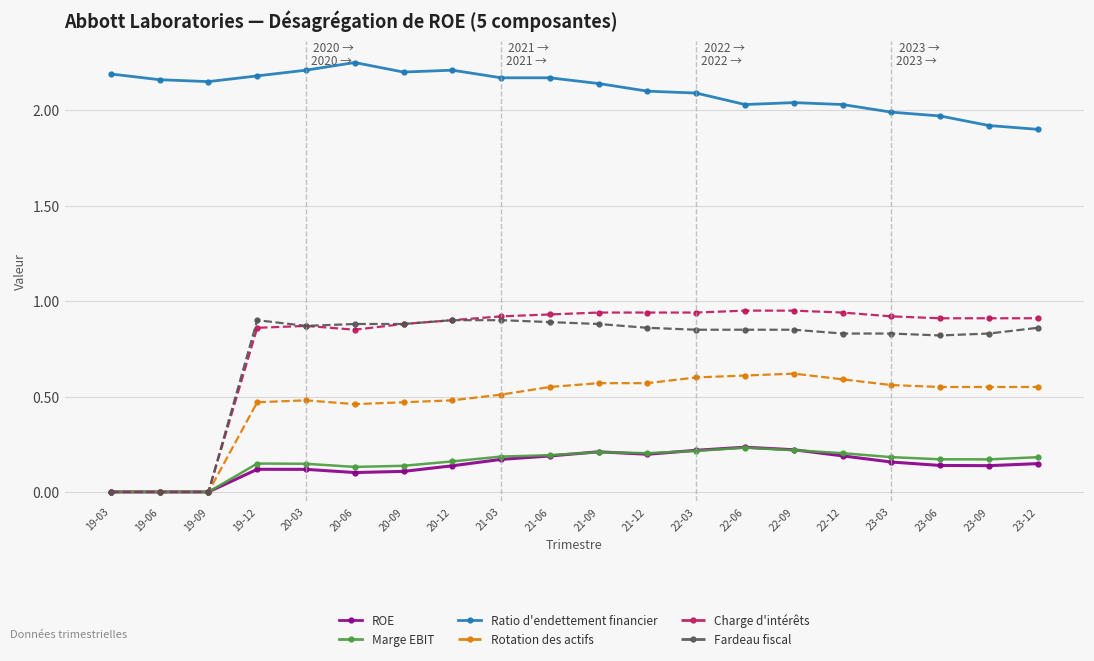

Is it true that Charge d'intérêts equals 1.3 at 23-03?

False